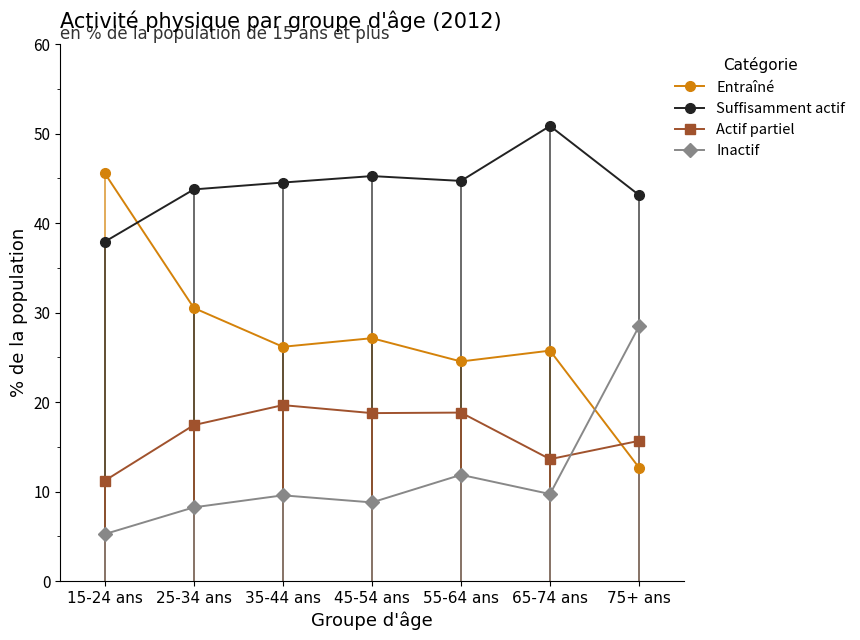

Which series has the widest spread of values?

Entraîné